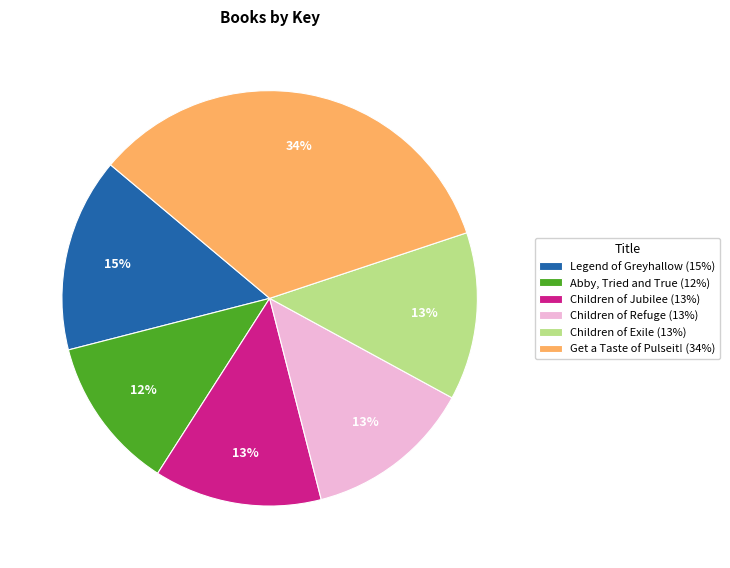

To the nearest percent, what is the average slice percentage?

17%